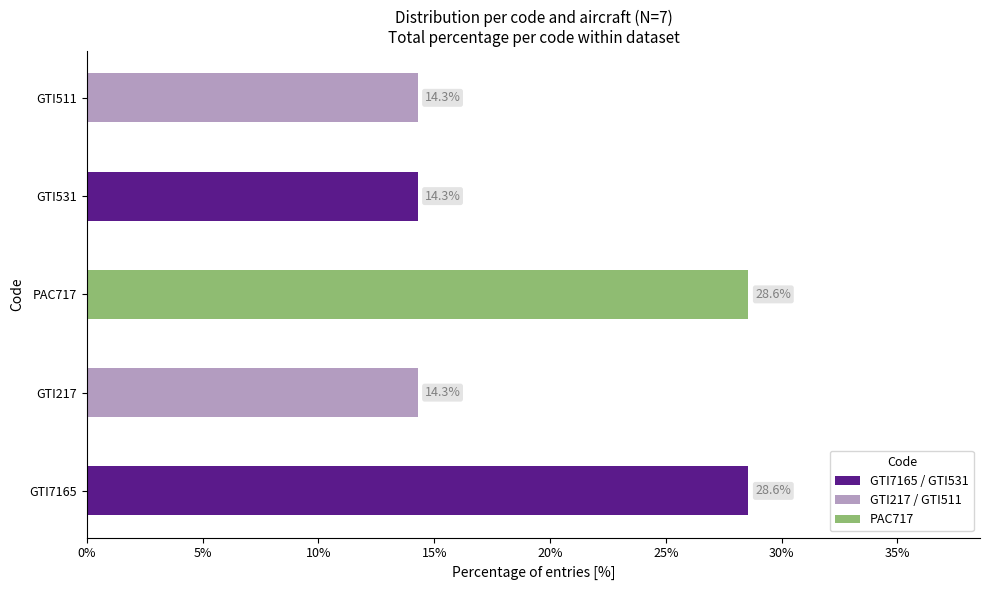

Reading bottom to top, extract all data points from this chart.

28.6	14.3	28.6	14.3	14.3